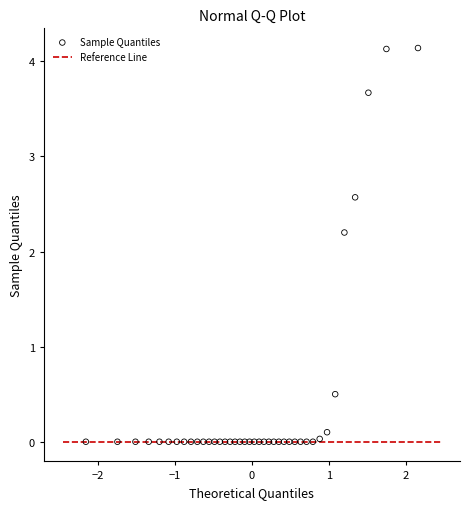

What Y value in the scatter plot is closest to 2?

2.2